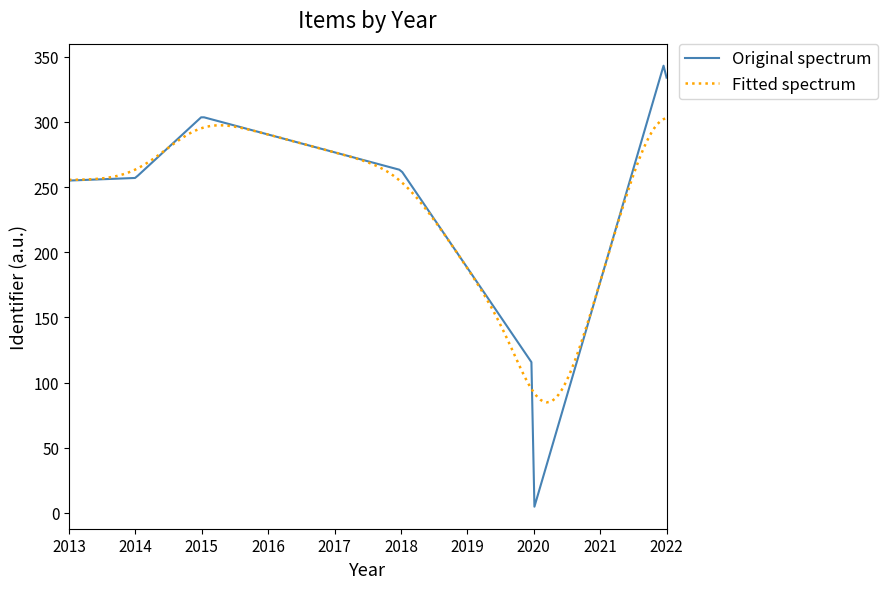

Rank the series by their maximum value, from highest to lowest.

Original spectrum, Fitted spectrum